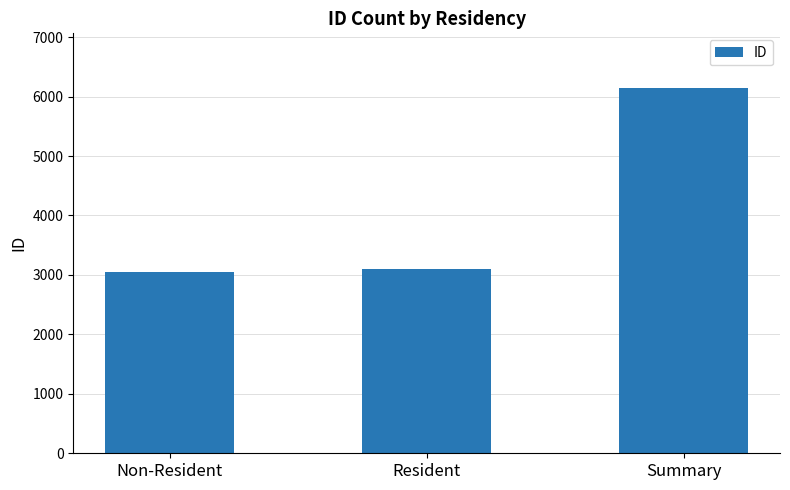

How many bars are there in total?

3